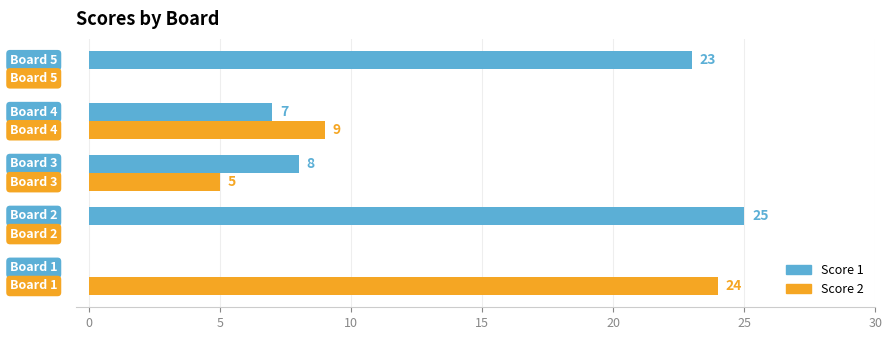

What is the sum of all Score 1 values?

63